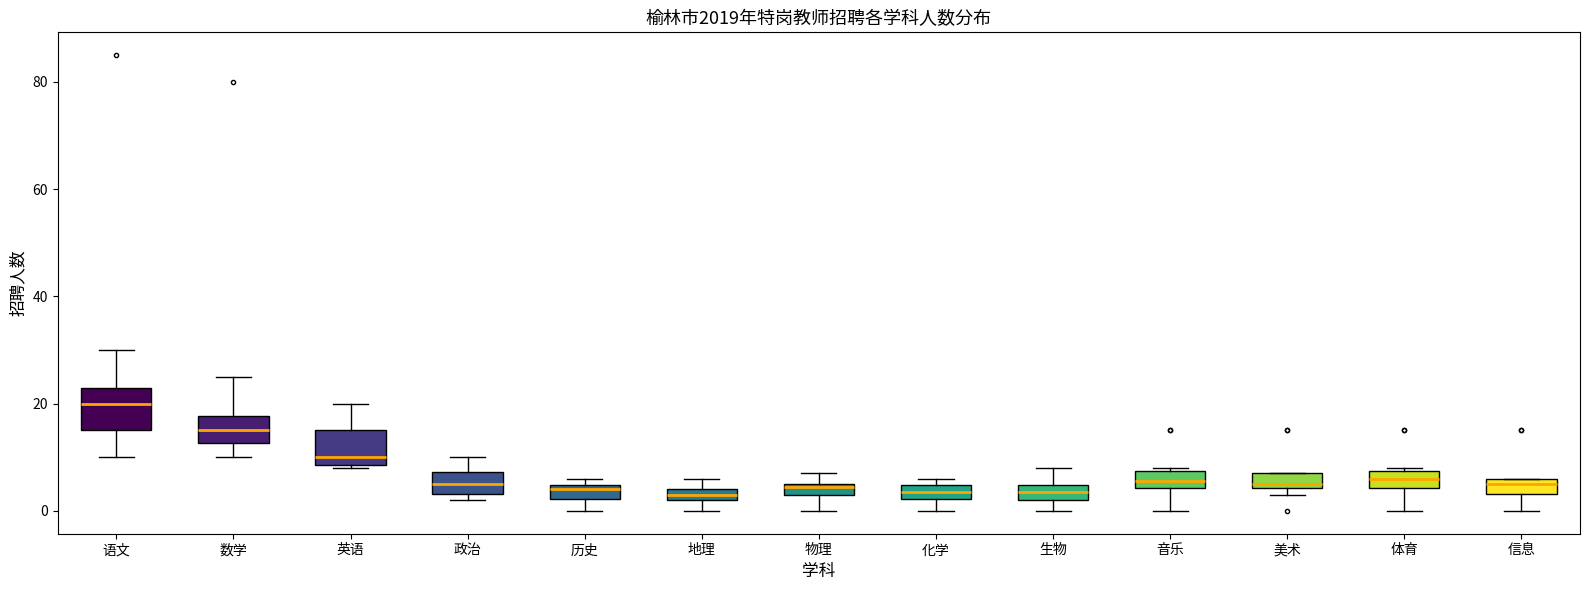

Where is the lower edge of the box for 地理 on the y-axis? The values are not printed on the chart, so give them approximately, as read against the axis.

2